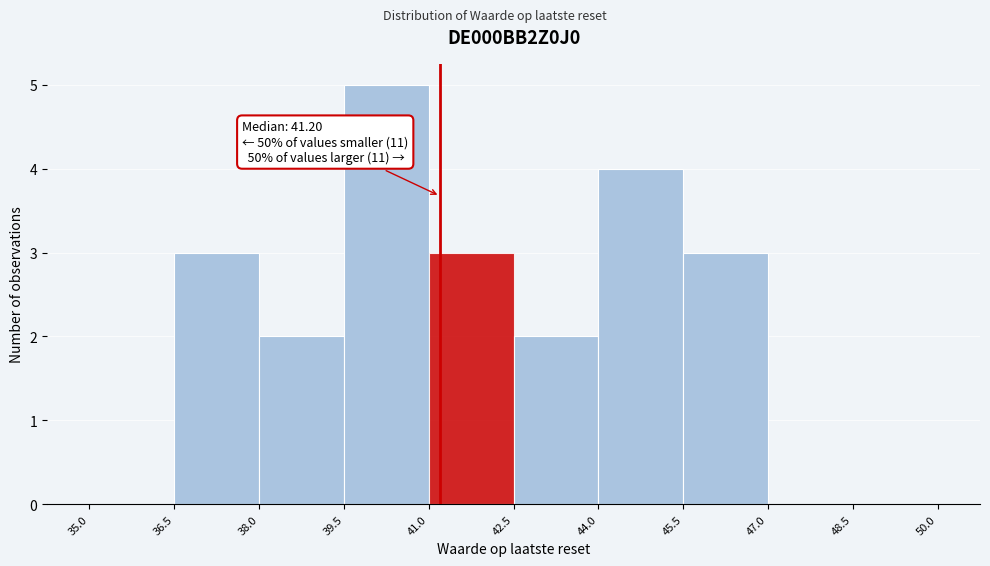

Which range on the x-axis has the tallest bar?

39.5 to 41.0